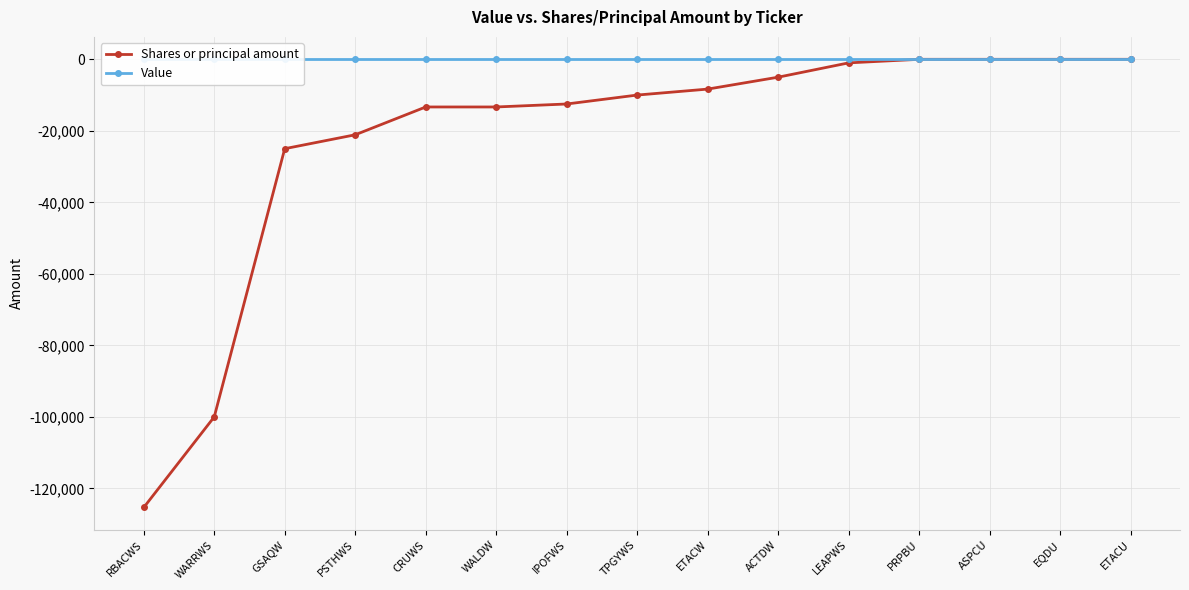

True or false: Shares or principal amount has a value of -1 at ETACU.

True